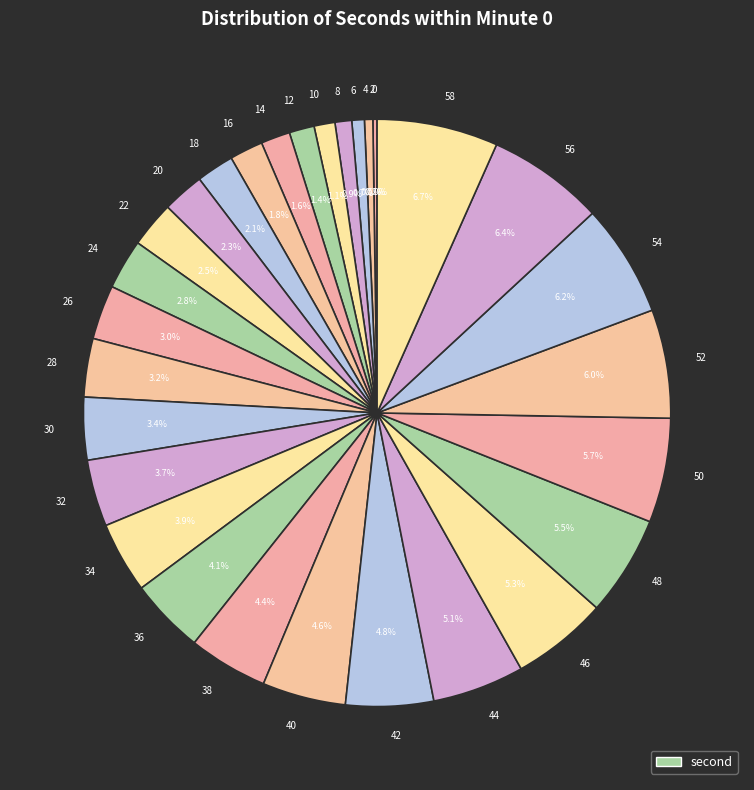

Rank the categories by value from highest to lowest.

58, 56, 54, 52, 50, 48, 46, 44, 42, 40, 38, 36, 34, 32, 30, 28, 26, 24, 22, 20, 18, 16, 14, 12, 10, 8, 6, 4, 2, 0